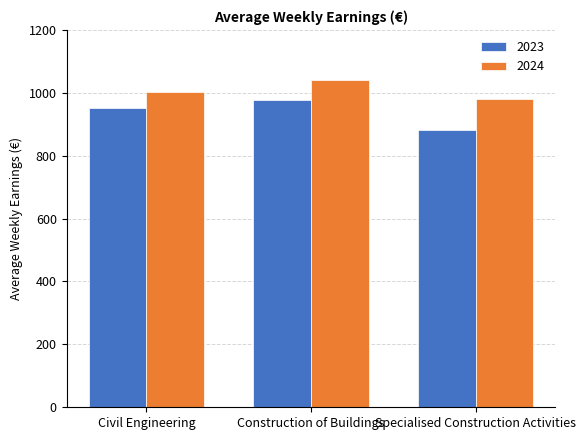

Is the value of 2023 at Construction of Buildings greater than the value of 2024 at Civil Engineering?

No